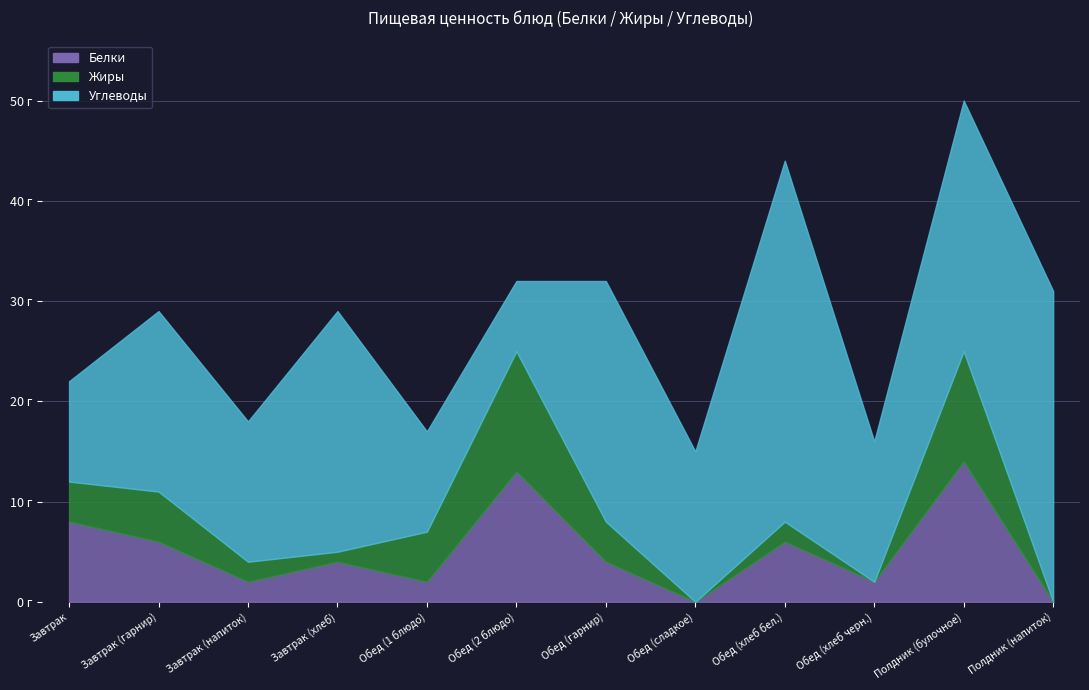

Which series has the largest range (max minus min)?

Углеводы